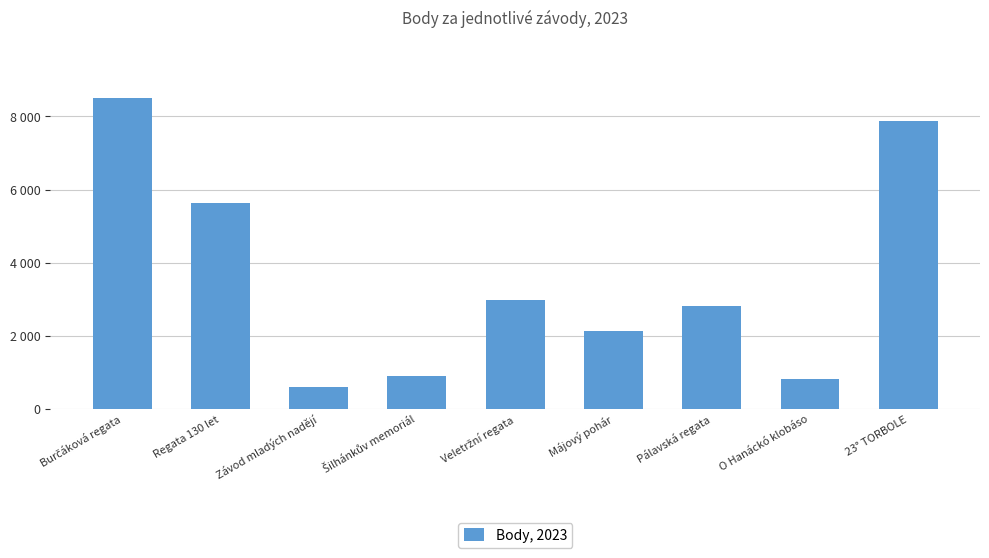

What position from the right is Májový pohár?

4